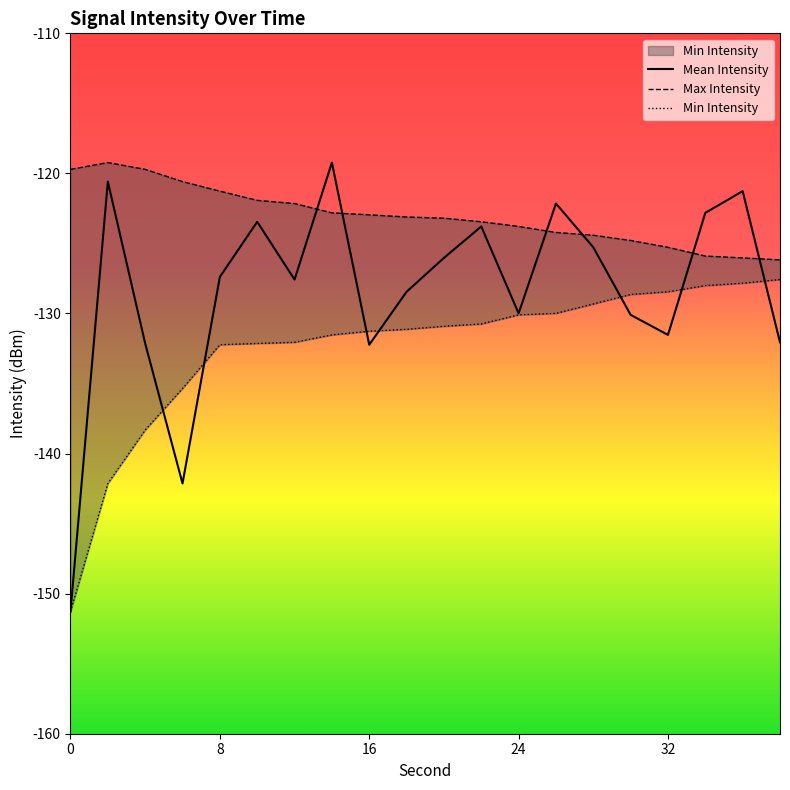

What are all the series names shown in the legend?

Mean Intensity, Max Intensity, Min Intensity